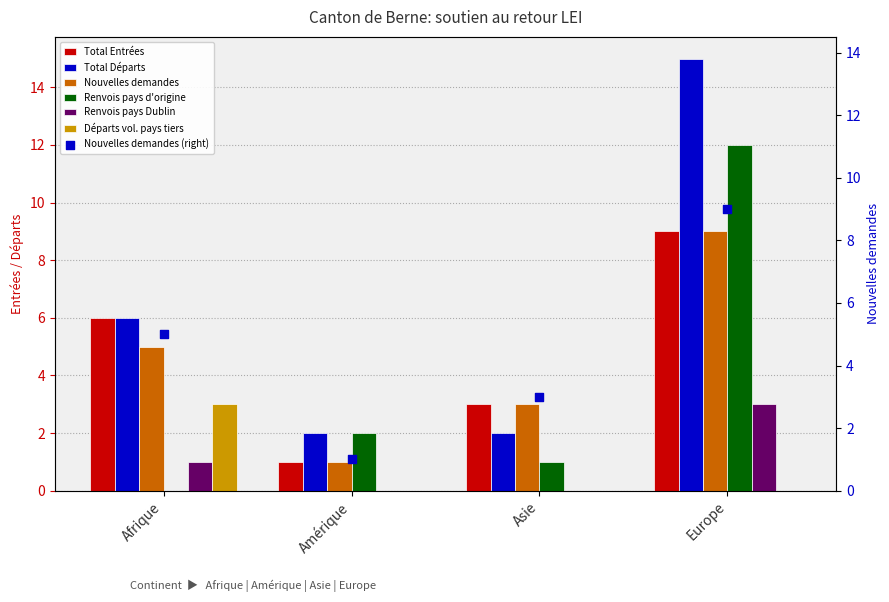

At which category is the sum across all series the highest?

Europe